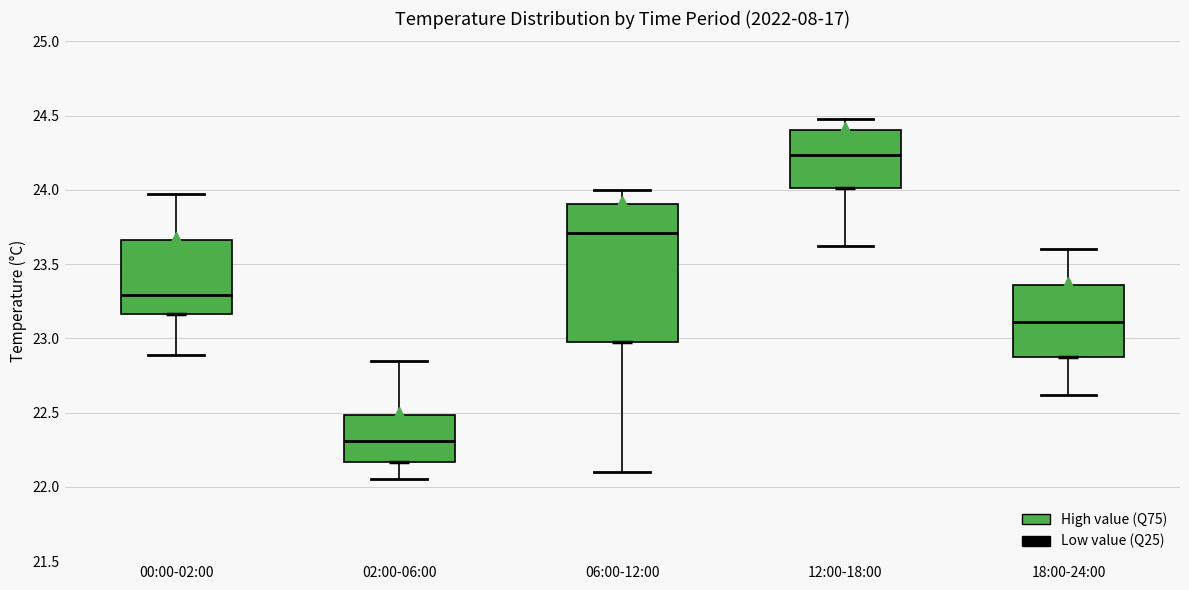

Reading left to right, transcribe this box plot: for each box, give where its median line is, the range the box spans, and where its two whiskers end, as read against the y-axis. The values are not printed on the chart, so give them approximately, as read against the axis.

00:00-02:00: median 23.30, box 23.15 to 23.65, whiskers 22.90 to 23.95
02:00-06:00: median 22.30, box 22.15 to 22.50, whiskers 22.05 to 22.85
06:00-12:00: median 23.70, box 23.00 to 23.90, whiskers 22.10 to 24.00
12:00-18:00: median 24.25, box 24.00 to 24.40, whiskers 23.60 to 24.50
18:00-24:00: median 23.10, box 22.85 to 23.35, whiskers 22.60 to 23.60